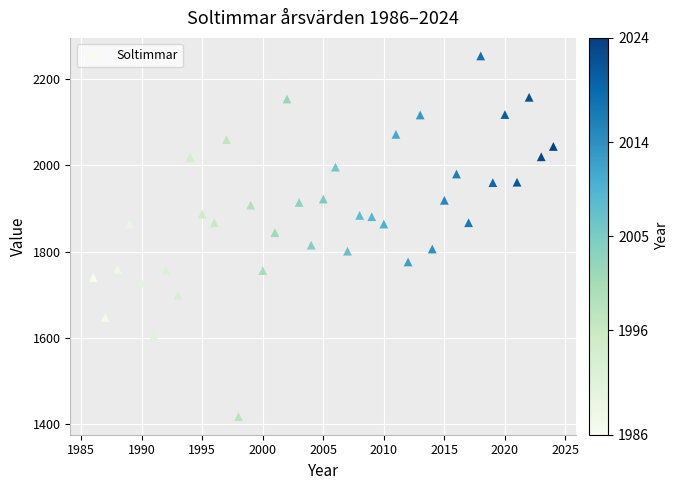

What is the range of X values (max minus min)?

38